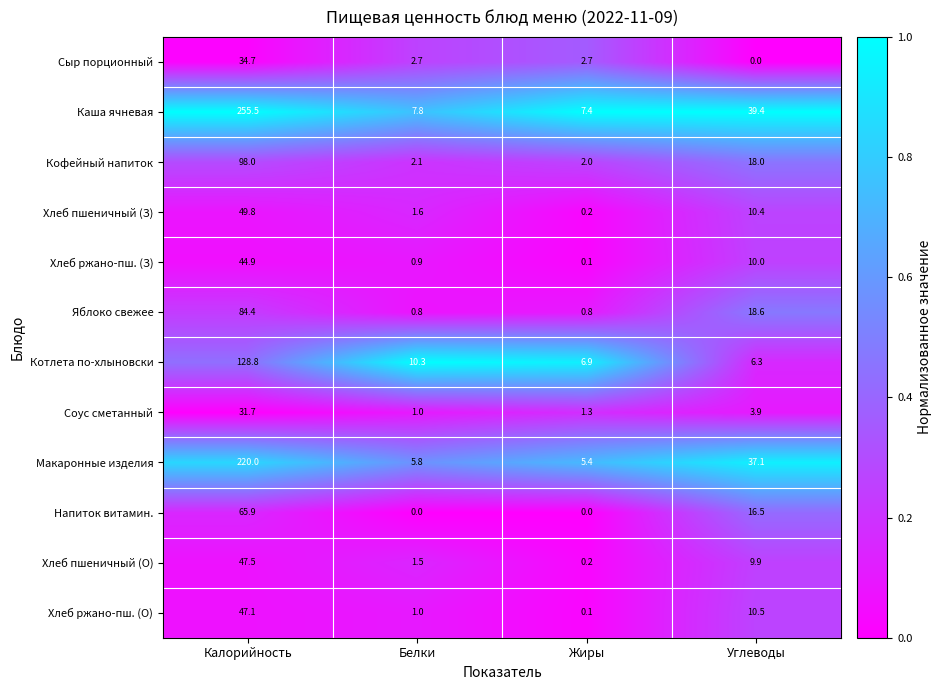

At which label does Яблоко свежее first exceed 18?

Калорийность